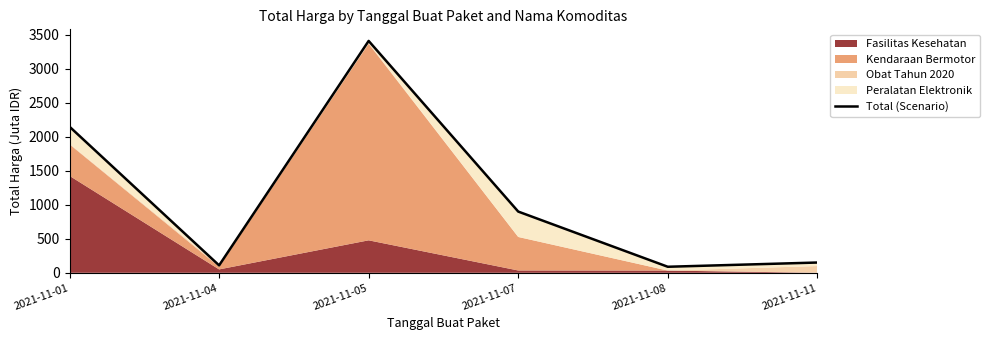

What is the change in value from 2021-11-07 to 2021-11-11?

-749.8